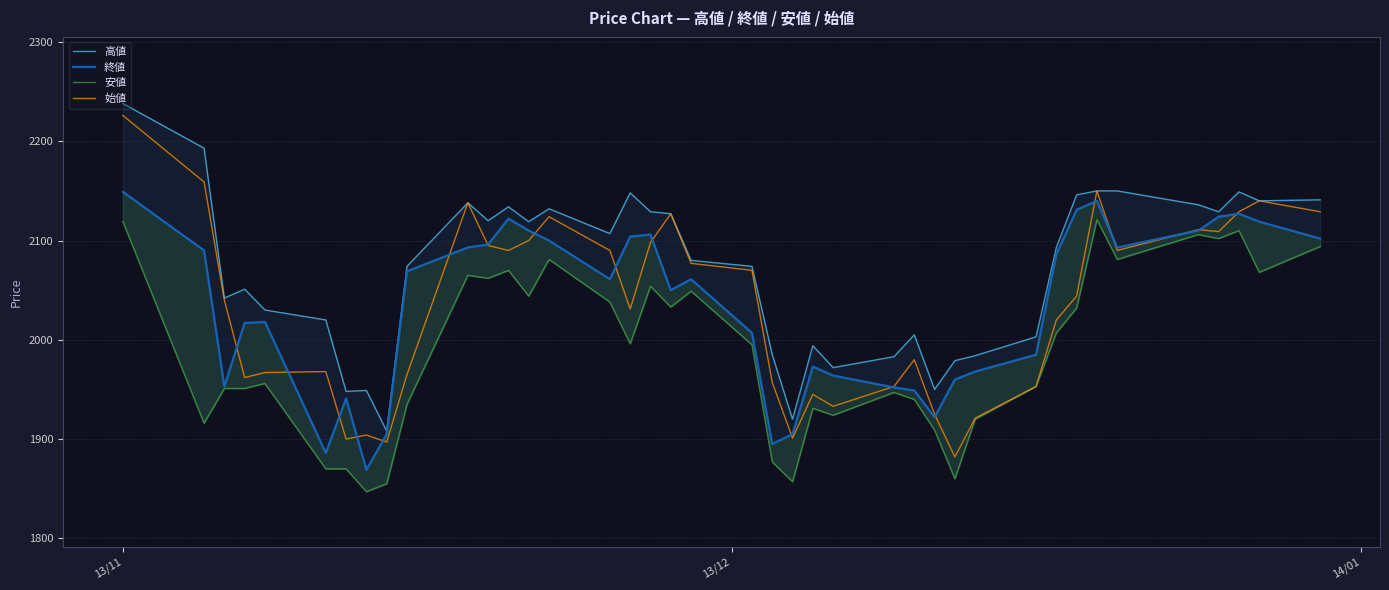

True or false: 高値 and 始値 cross at least once.

False